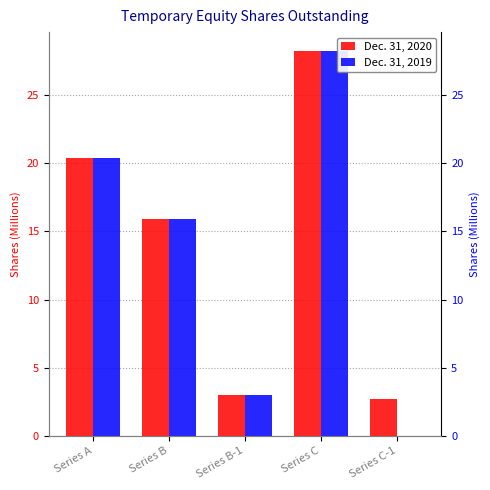

What is the total value across all series at Series C?

56.4